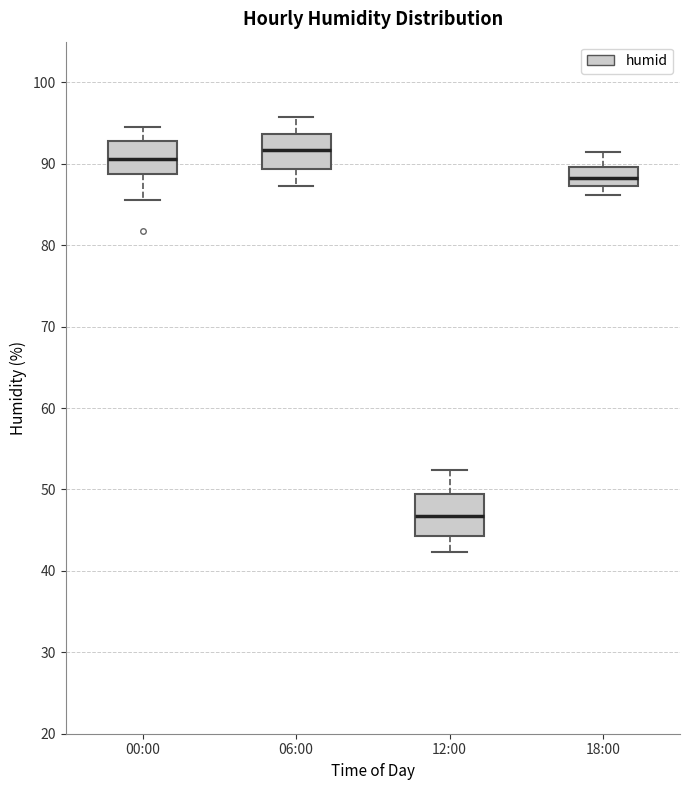

Which box's median line is the highest?

06:00